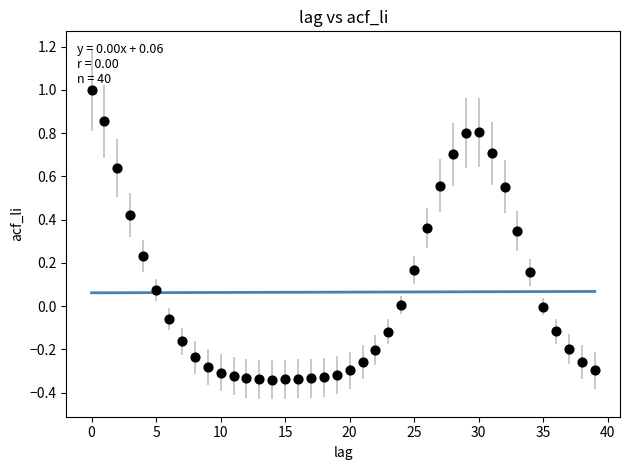

What is the range of Y values (max minus min)?

1.3